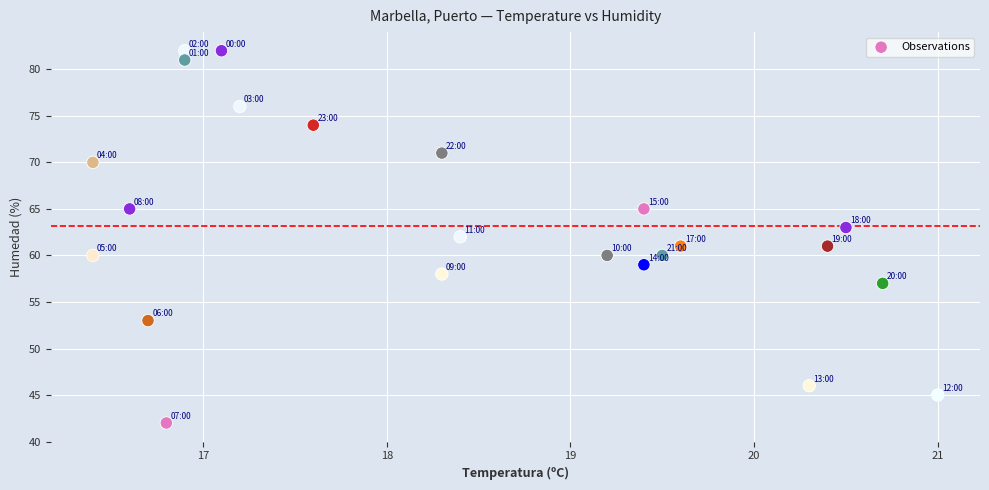

What is the range of Y values (max minus min)?

40